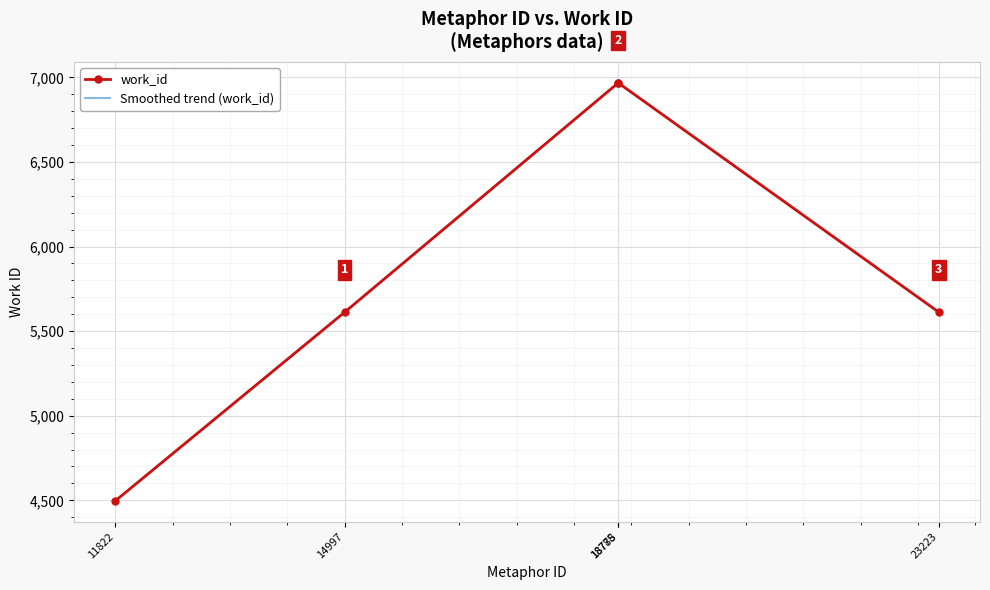

The value at 11822 is 7632. True or false?

False